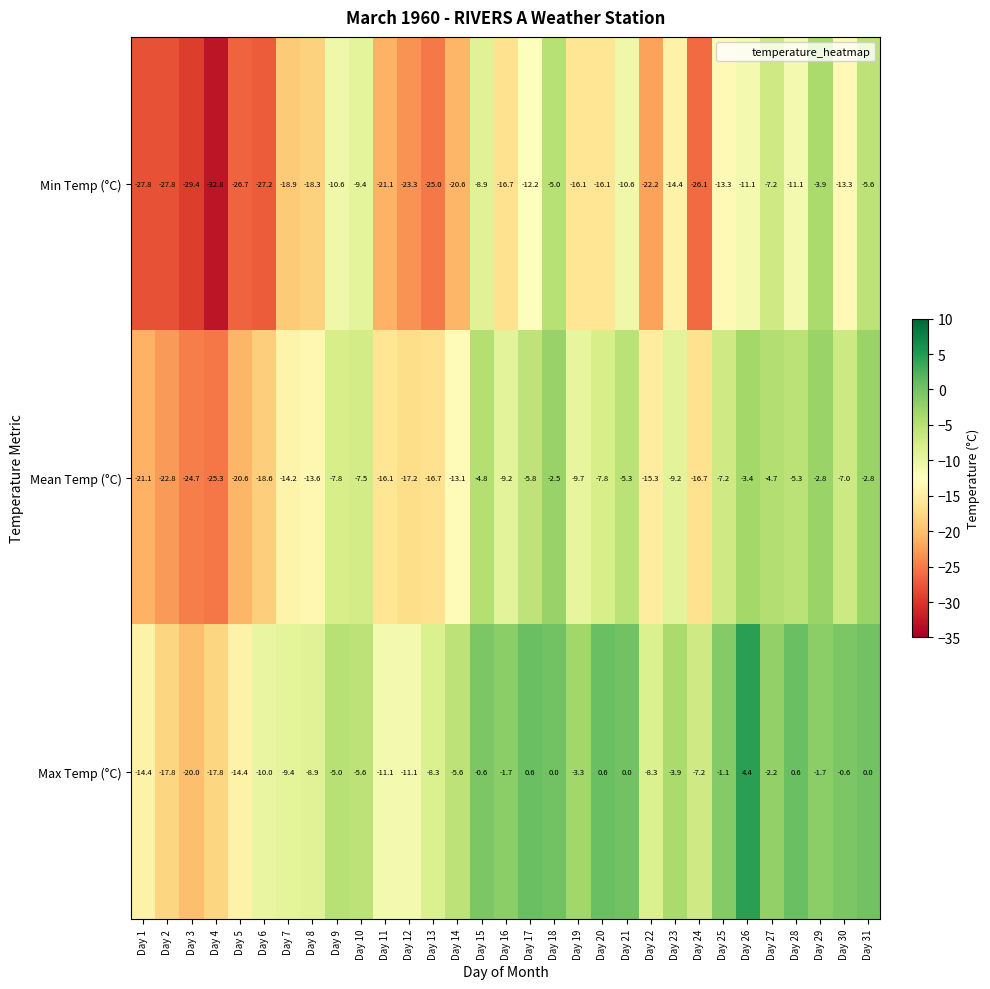

What is the greatest value displayed?

4.4